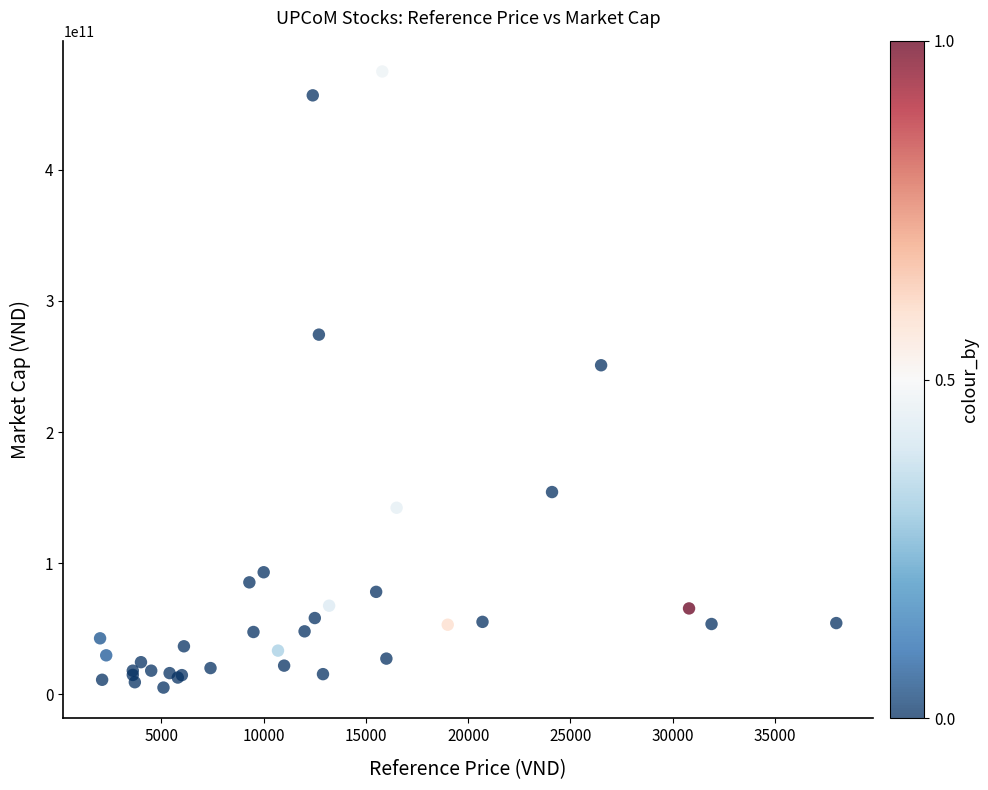

What Y value in the scatter plot is closest to 240075000000?

250964460500